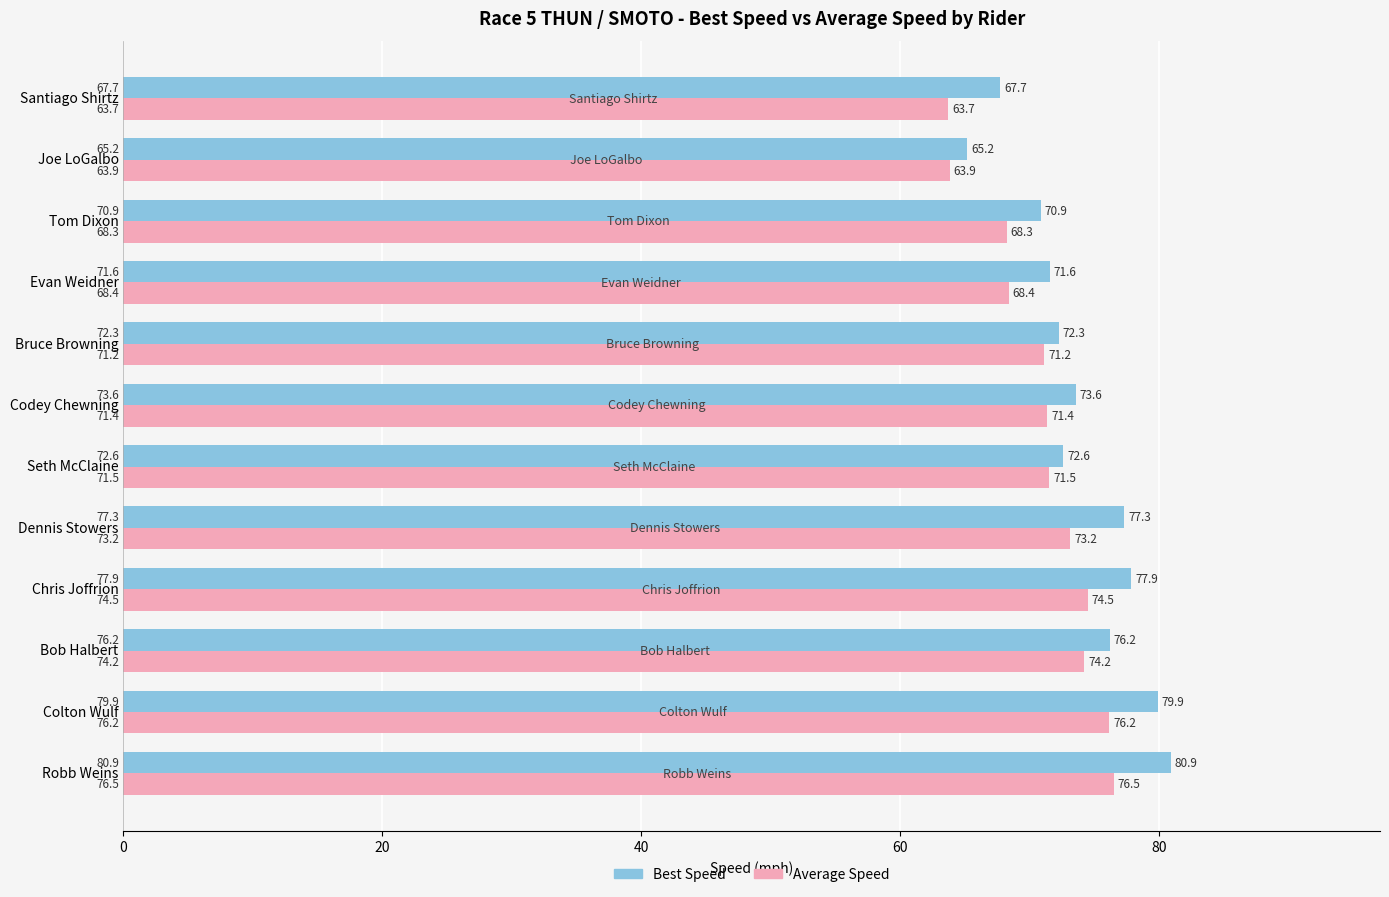

At which label is Best Speed closest to 73?

Seth McClaine